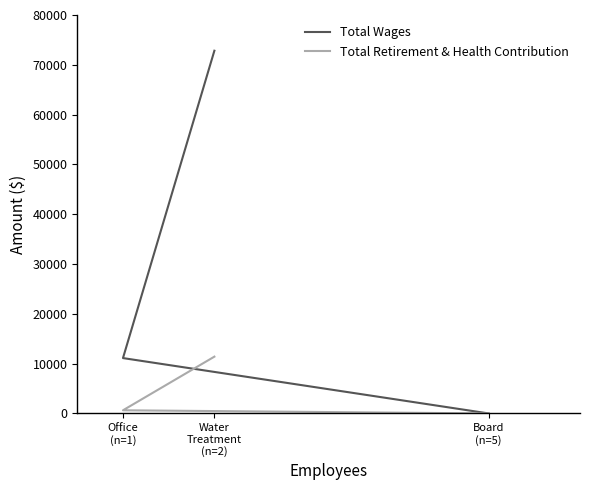

Where does the Total Retirement & Health Contribution series first go above 633?

Water
Treatment
(n=2)